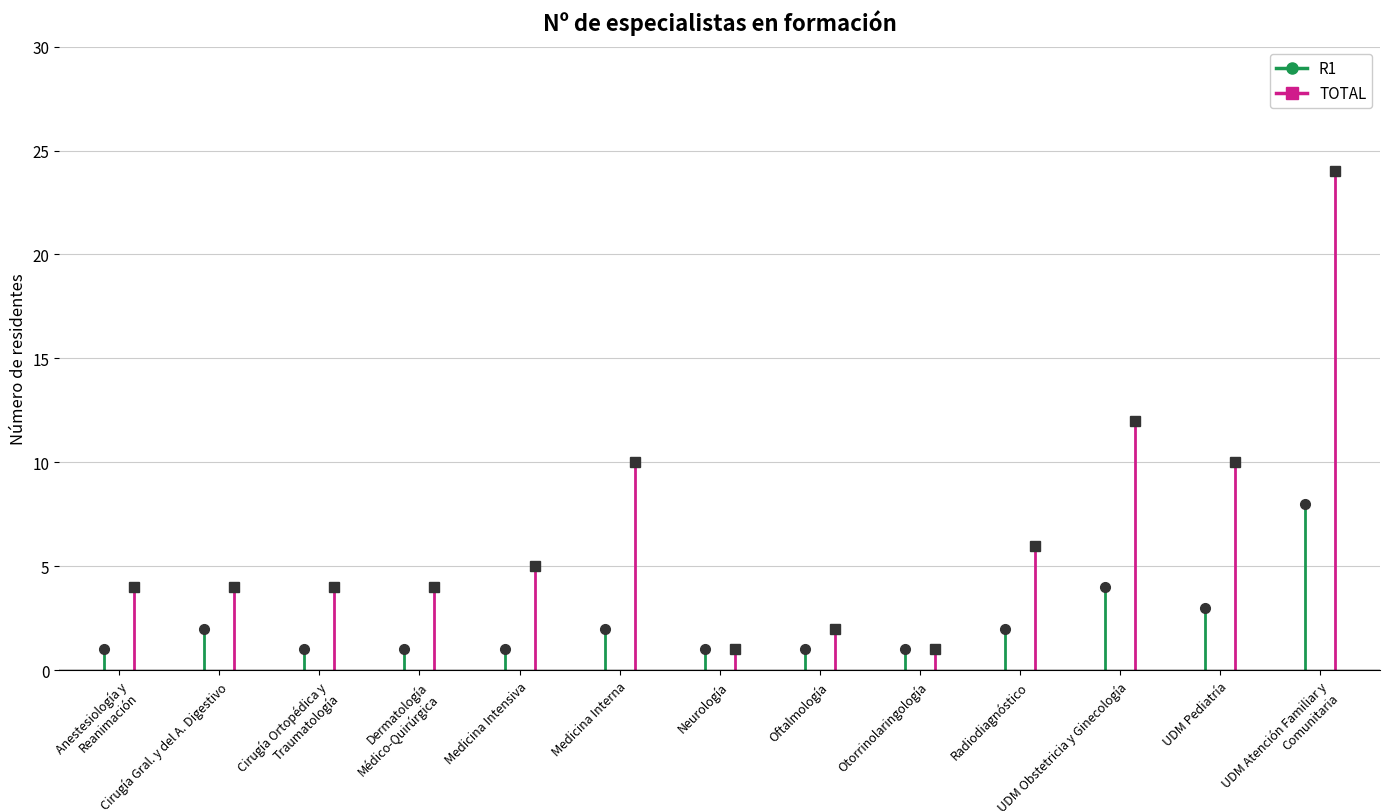

Is this an area chart (filled region under the line)?

No